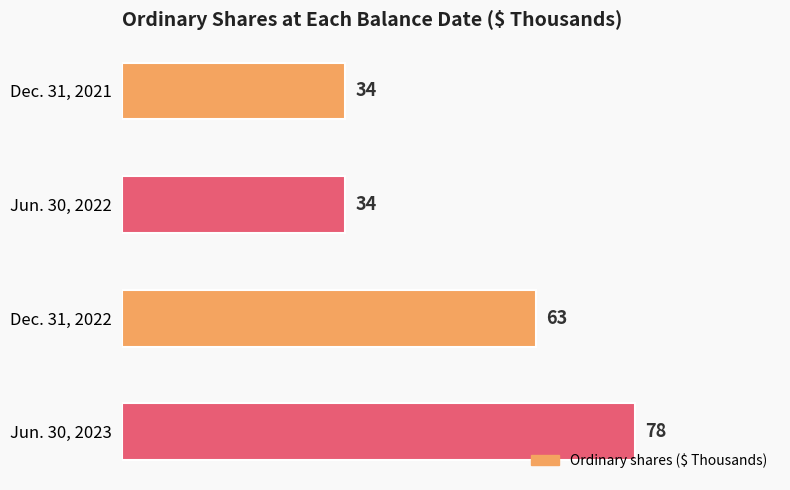

Reading bottom to top, list all the values displayed in this chart.

78	63	34	34